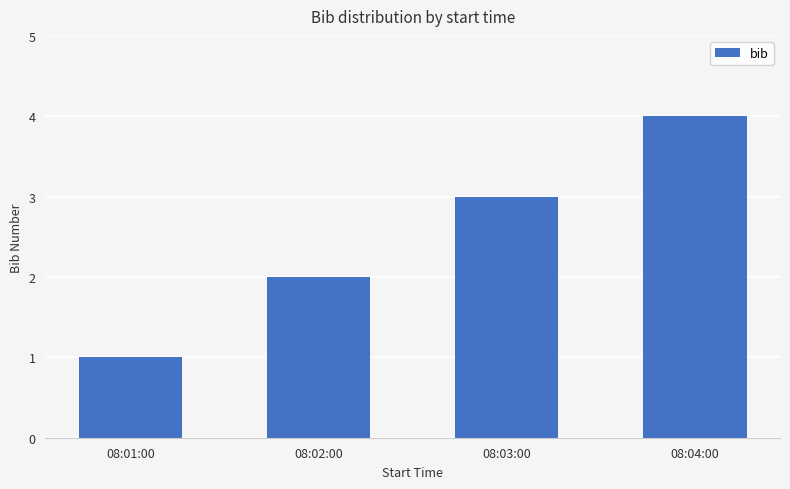

List the labels in order of value, smallest first.

08:01:00, 08:02:00, 08:03:00, 08:04:00